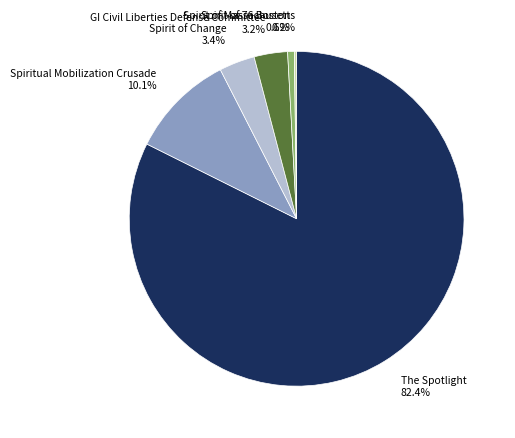

Which category has the biggest portion of the pie?

The Spotlight